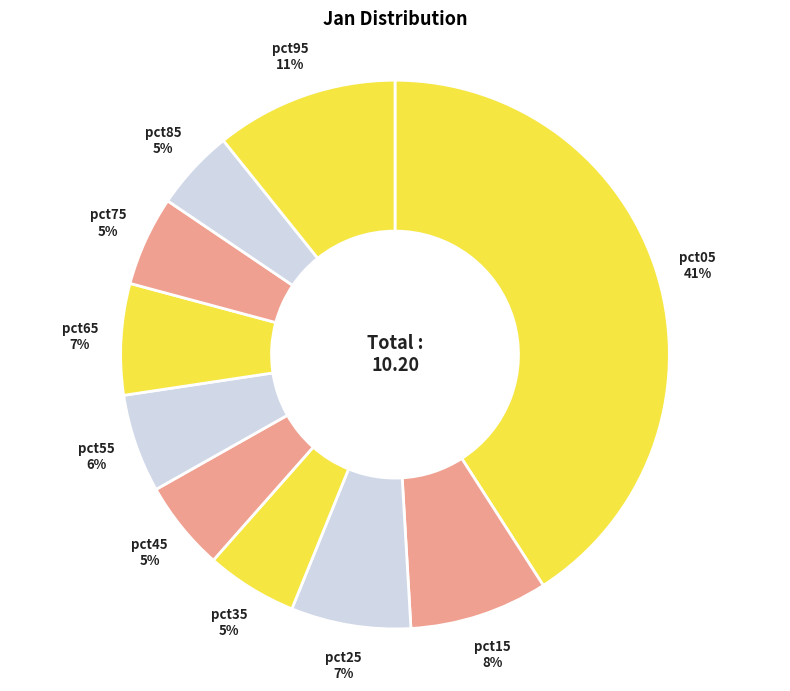

How many segments does this pie chart have?

10